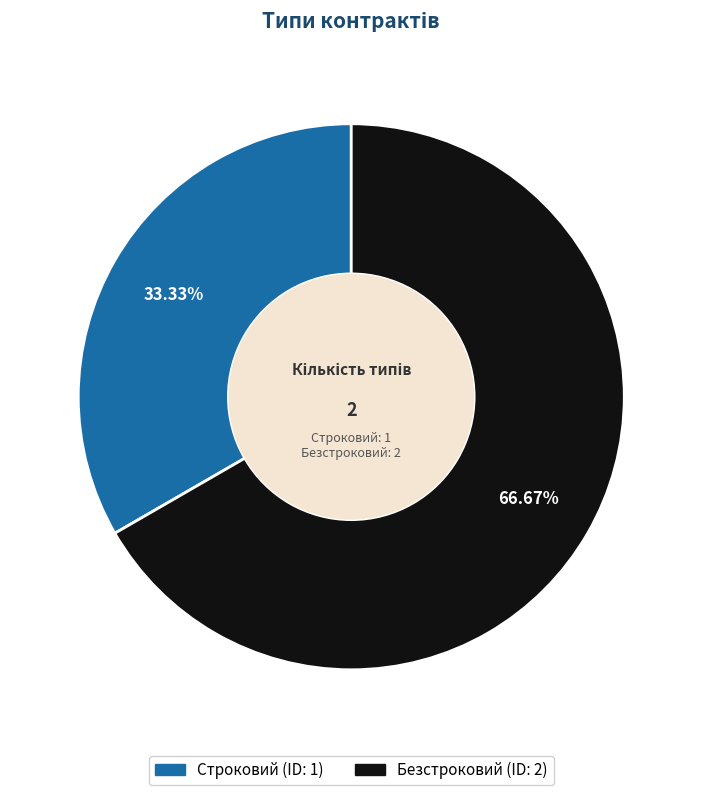

What percentage is the Строковий slice, to the nearest percent?

33%